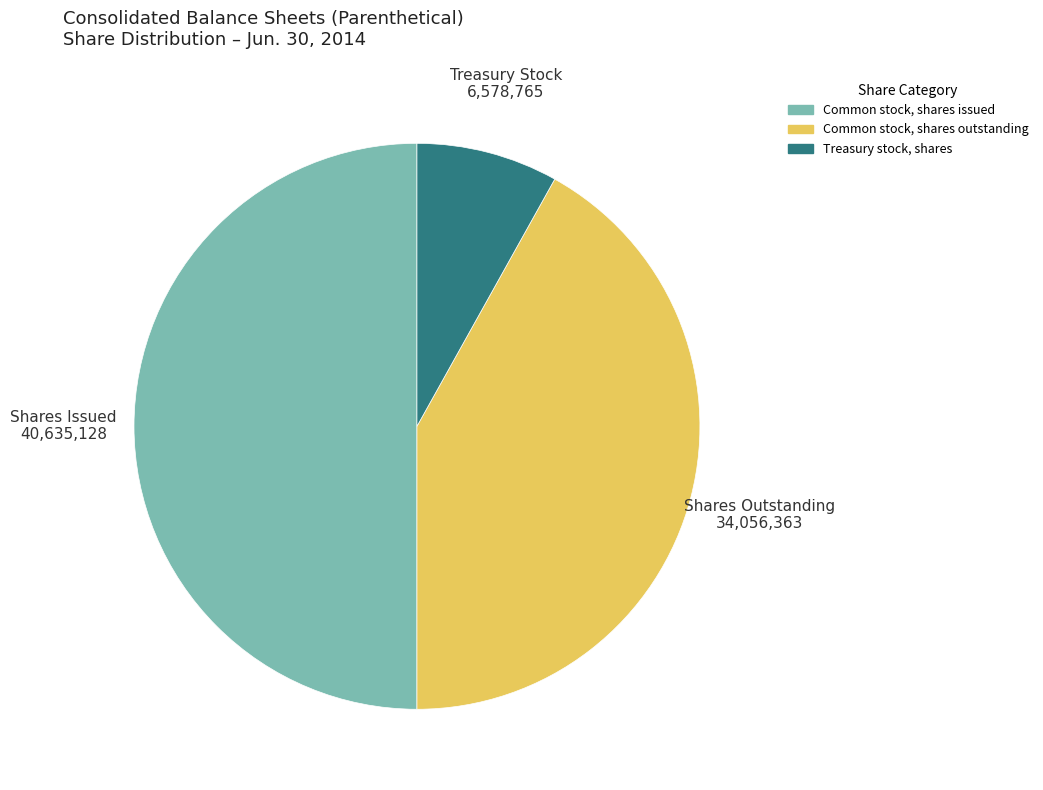

What is the smallest slice in the pie chart?

Treasury stock, shares